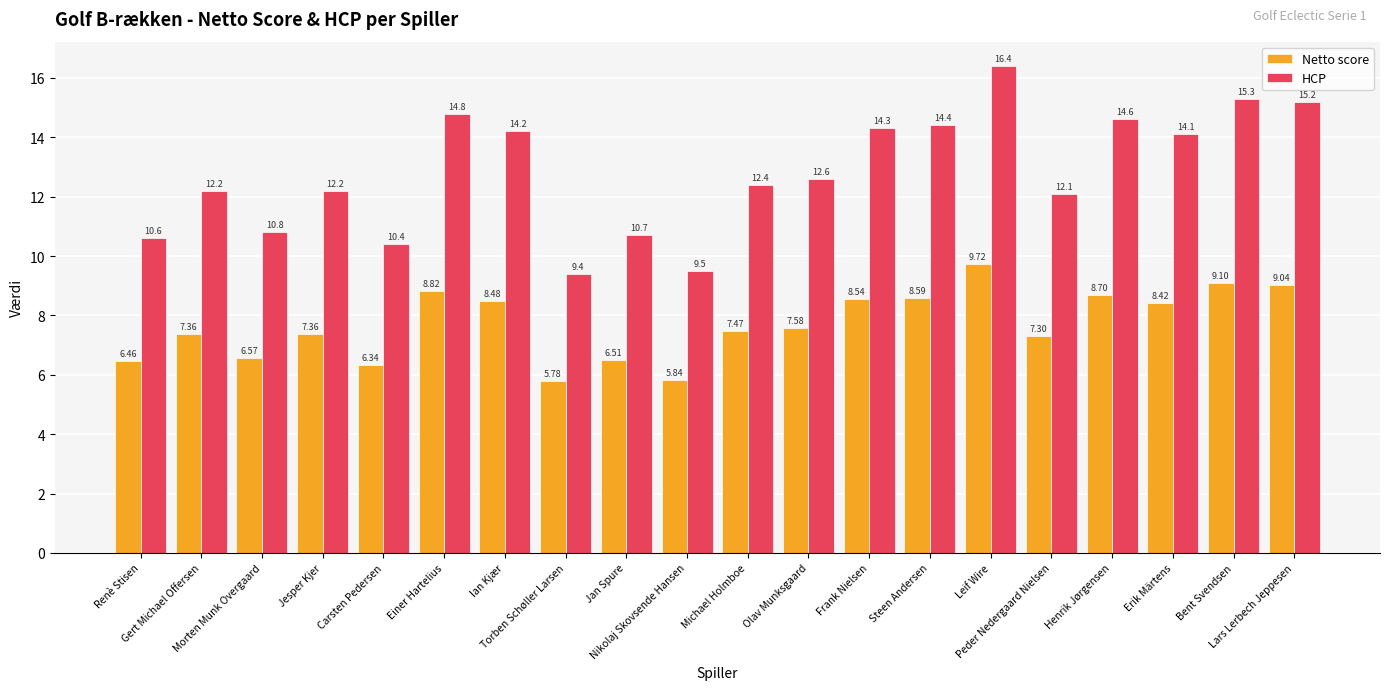

At Peder Nedergaard Nielsen, list the series in order from largest to smallest.

HCP, Netto score